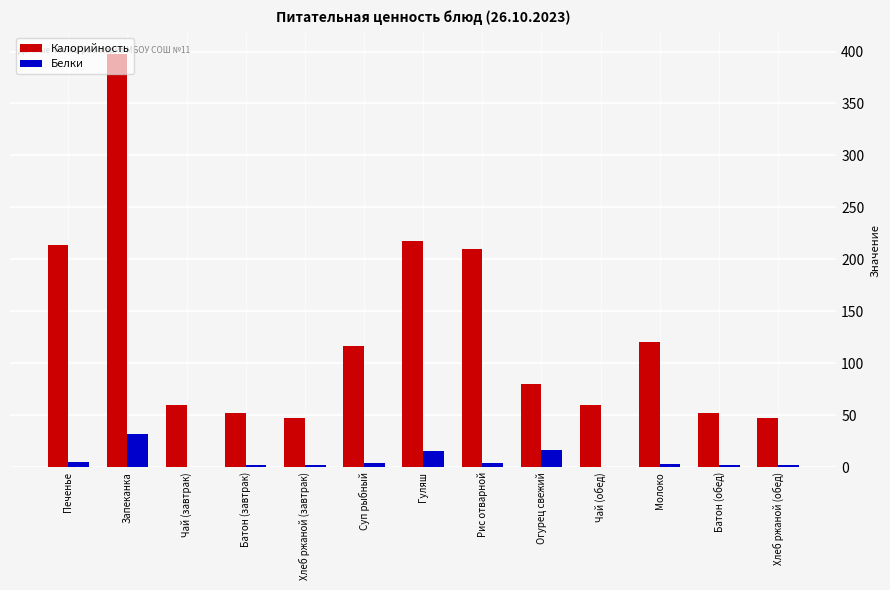

What is the sum of all Калорийность values?

1675.3